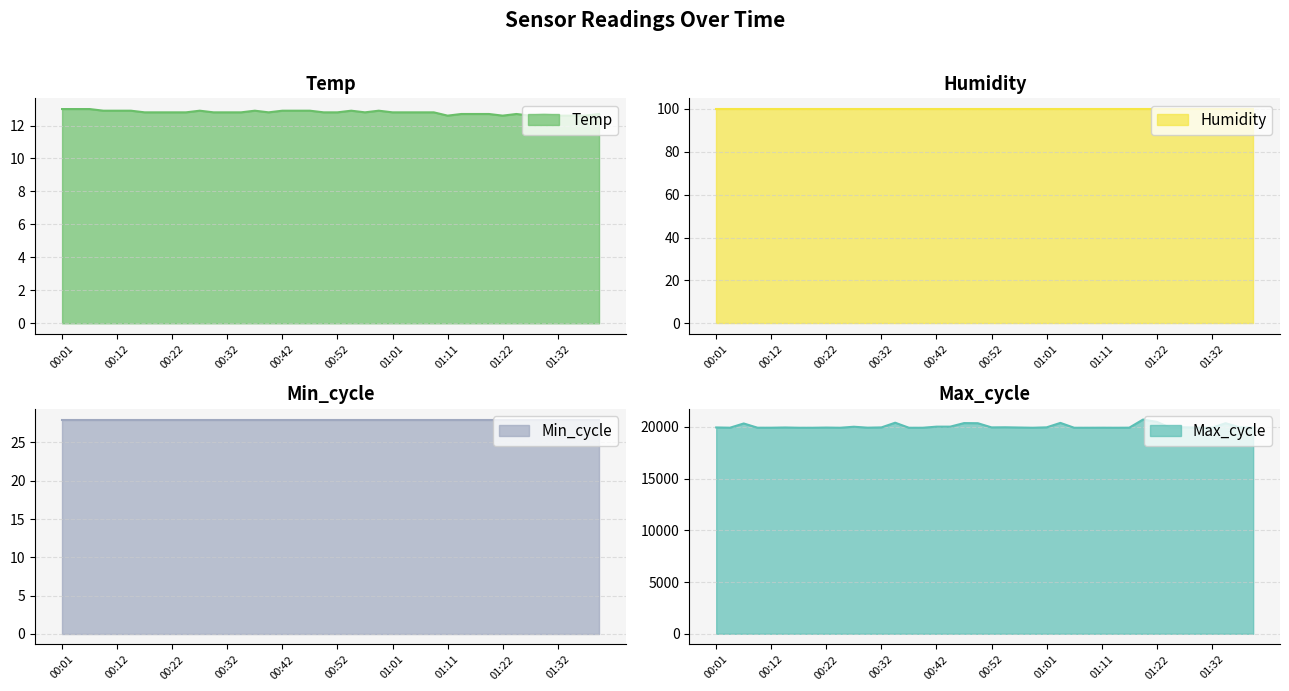

Which series has the widest spread of values?

Max_cycle